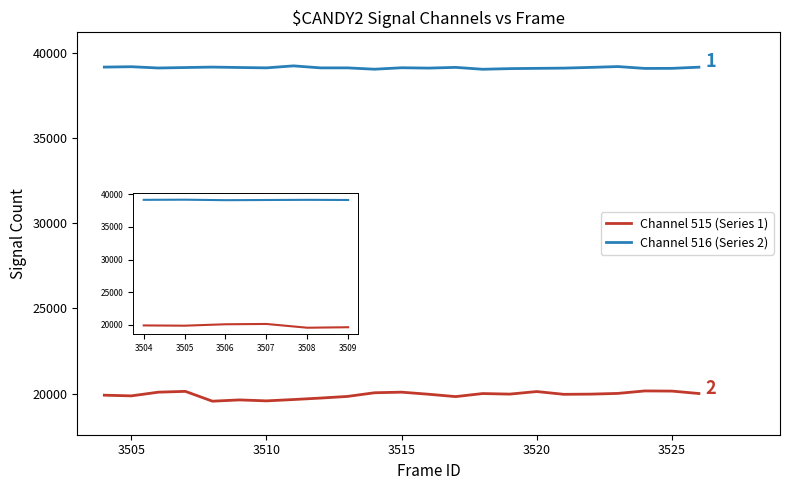

What is the greatest value displayed?

39226